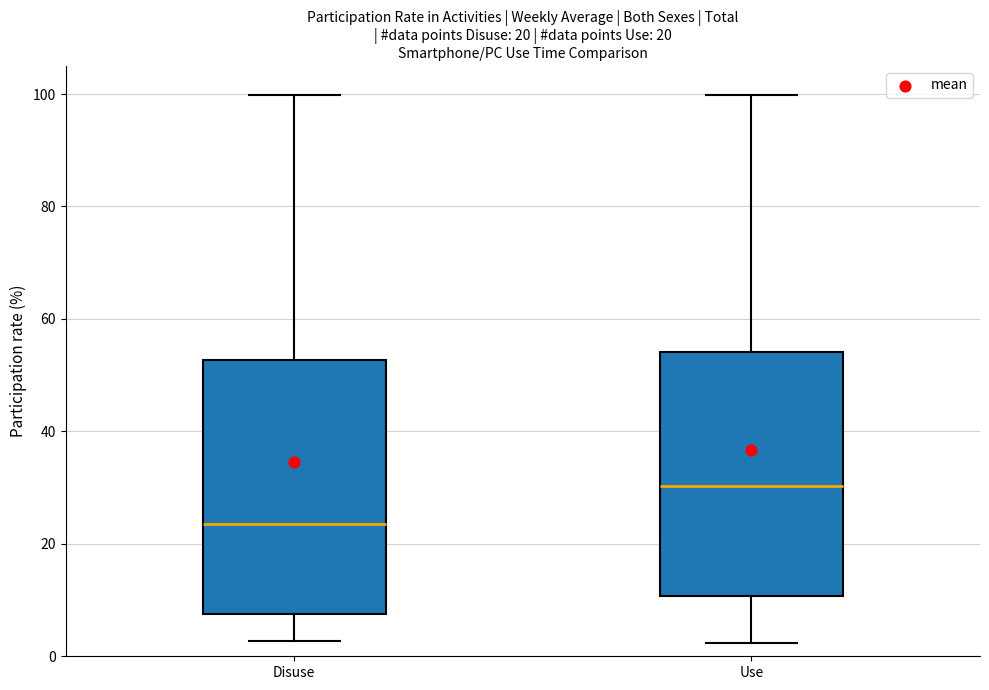

Which box has the lowest median line?

Disuse